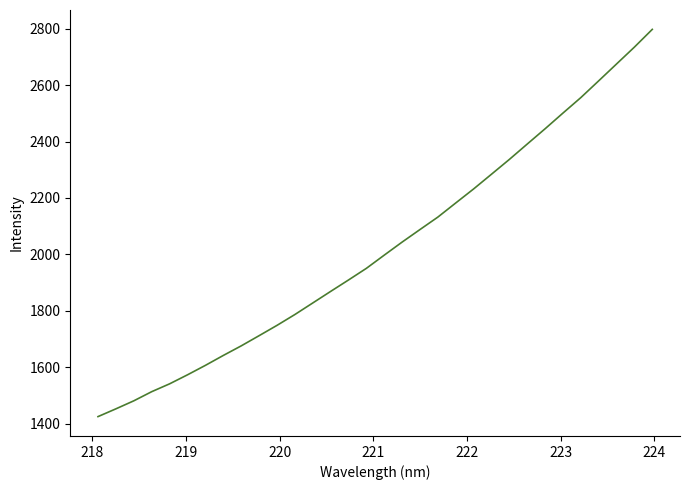

What is the difference between the maximum and minimum values?

1373.0